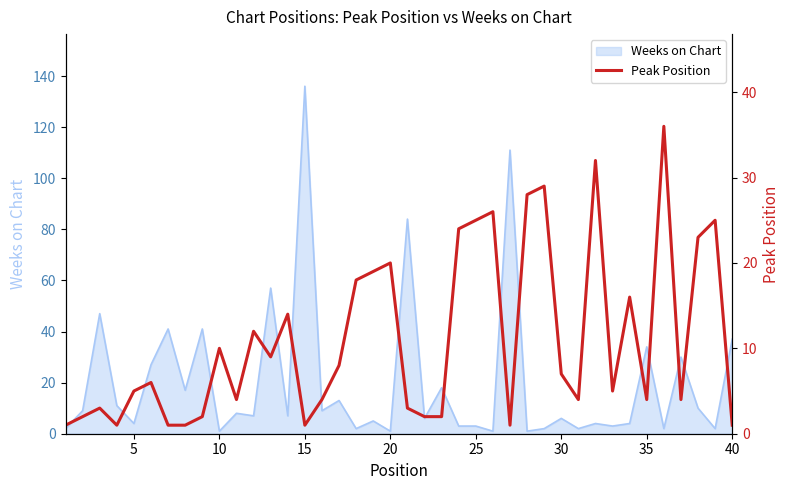

Reading right to left, extract all data points from this chart.

1	25	23	4	36	4	16	5	32	4	7	29	28	1	26	25	24	2	2	3	20	19	18	8	4	1	14	9	12	4	10	2	1	1	6	5	1	3	2	1